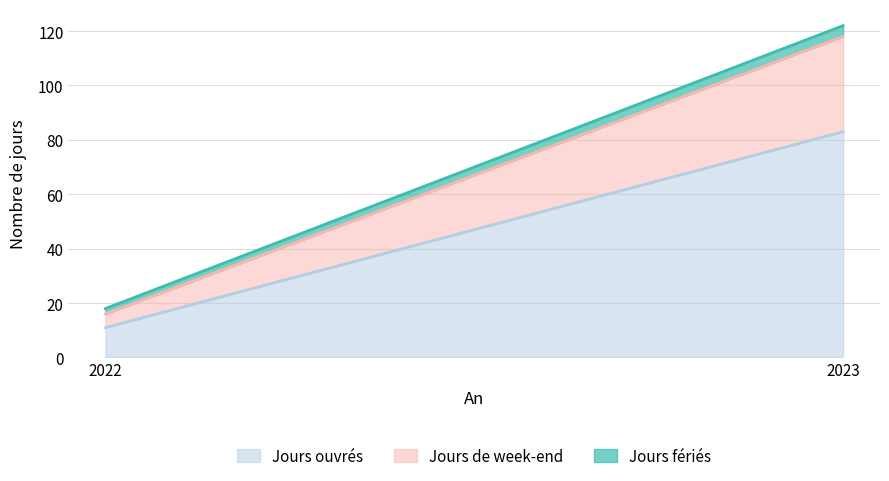

Rank the series by their maximum value, from highest to lowest.

Jours ouvrés, Jours de week-end, Jours fériés